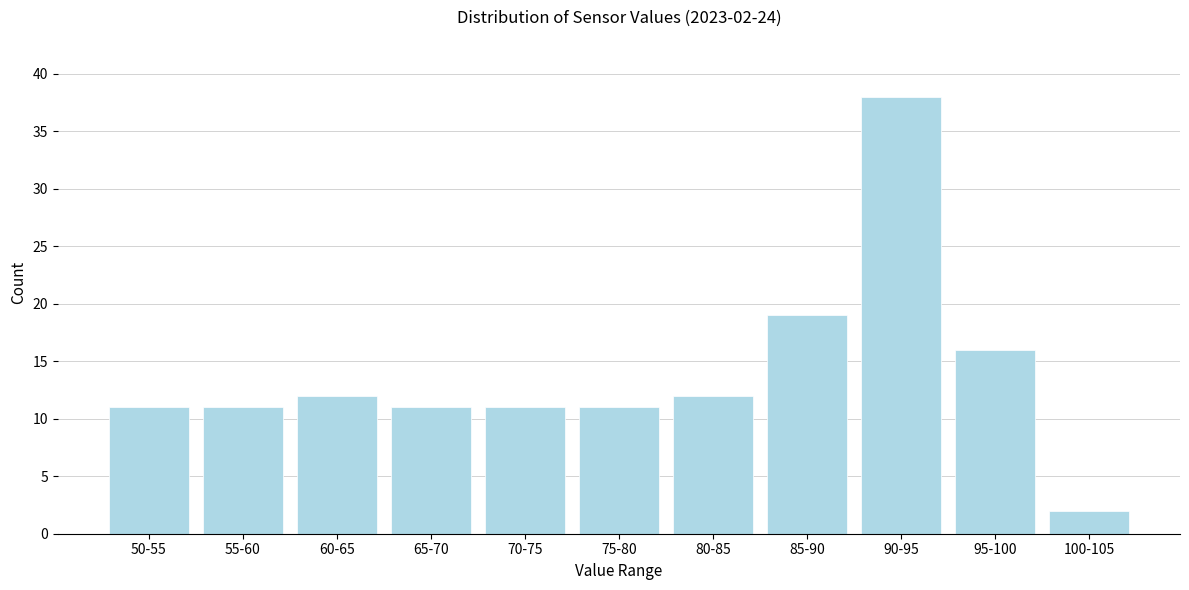

Reading left to right, extract all data points from this chart.

11	11	12	11	11	11	12	19	38	16	2